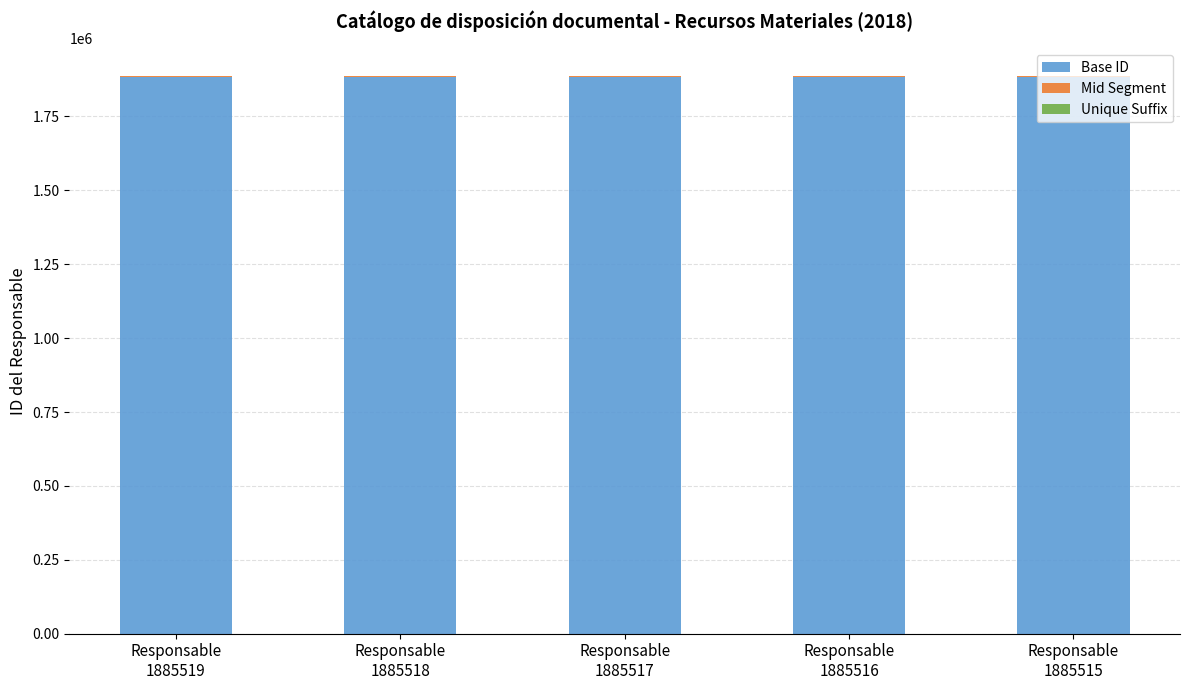

What is the highest value of the Base ID series?

1885000